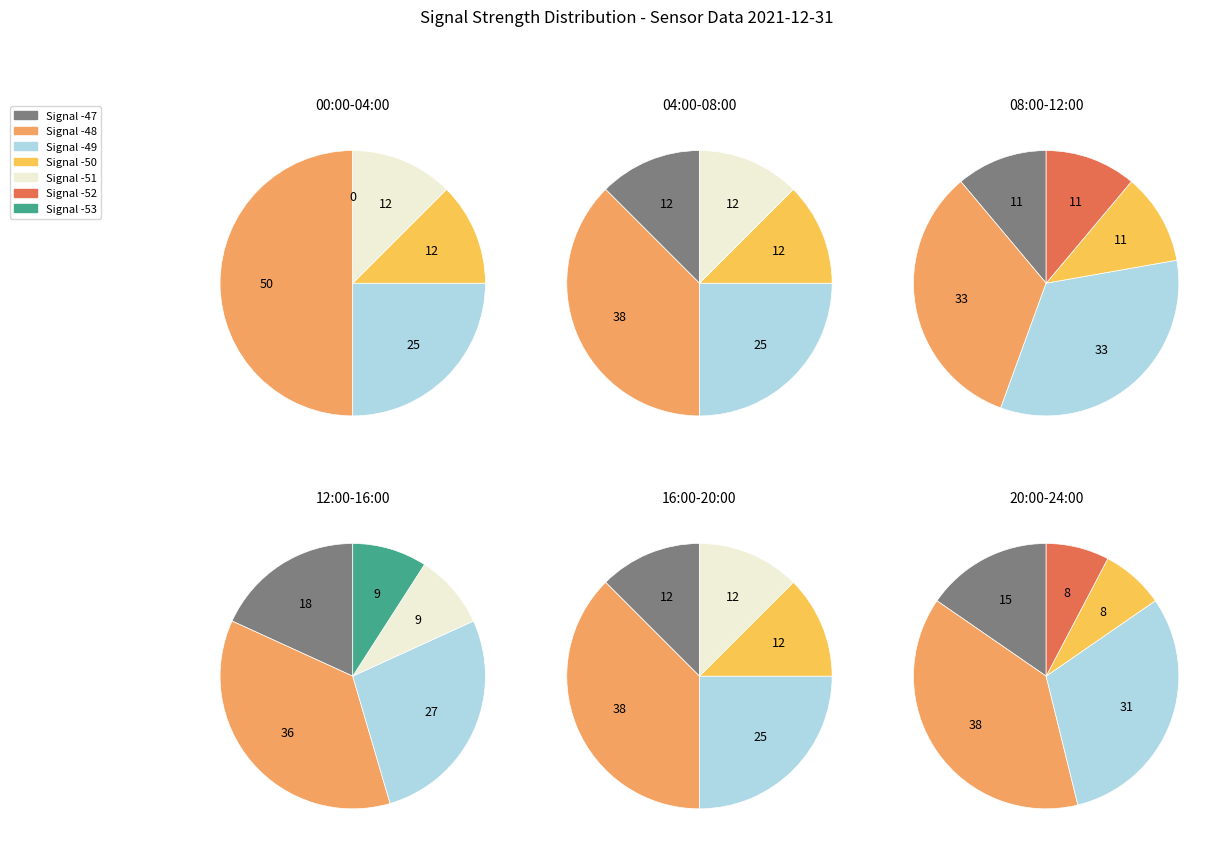

True or false: -48 accounts for 1% of the total.

False